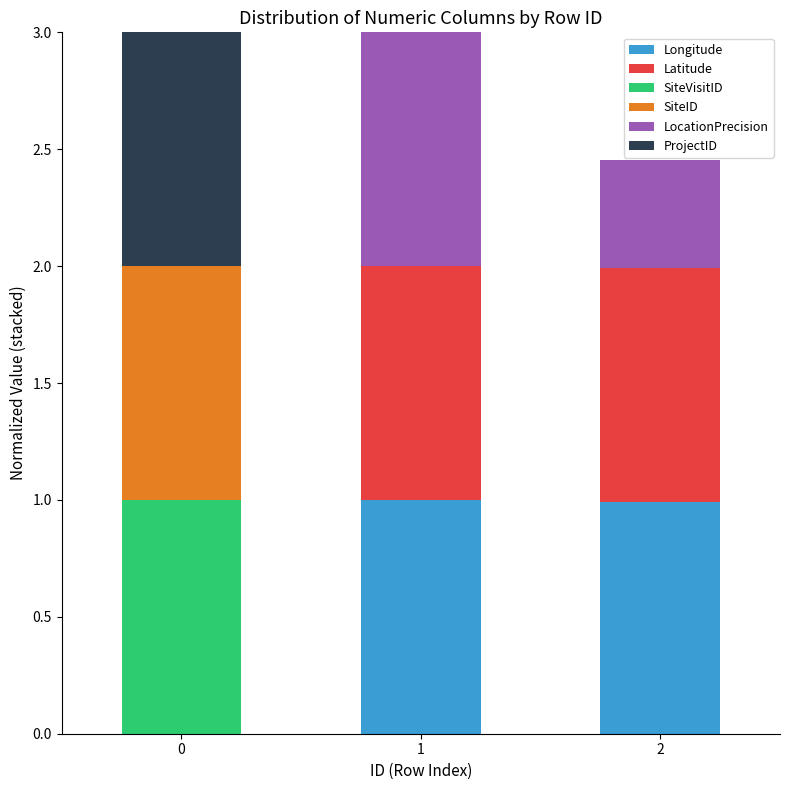

What is the maximum value for Longitude?

1.0